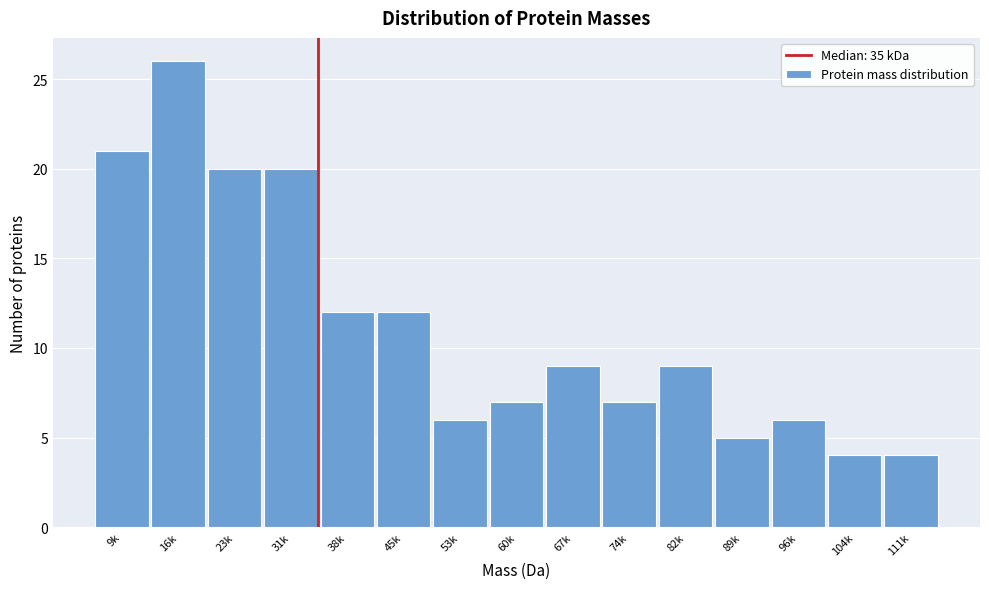

Reading left to right, extract all data points from this chart.

9k=21	16k=26	23k=20	31k=20	38k=12	45k=12	53k=6	60k=7	67k=9	74k=7	82k=9	89k=5	96k=6	104k=4	111k=4